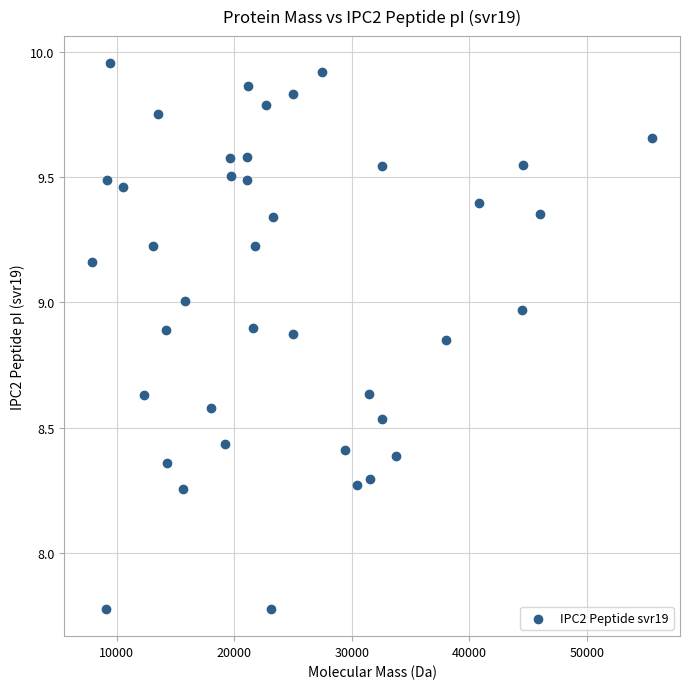

What is the range of Y values (max minus min)?

2.2